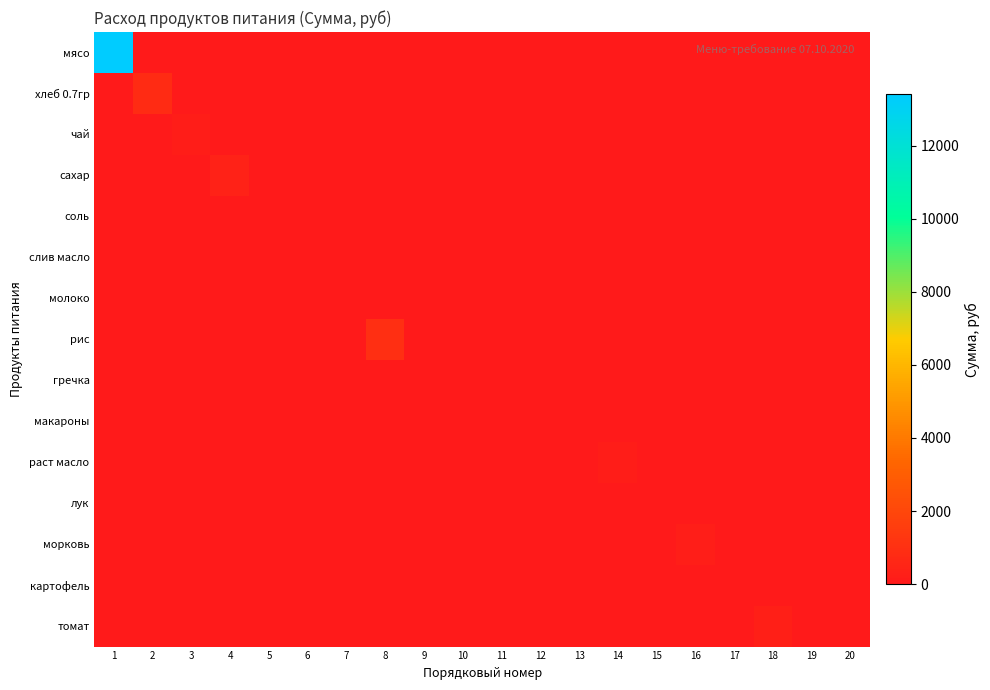

At which category is the sum across all series the highest?

1